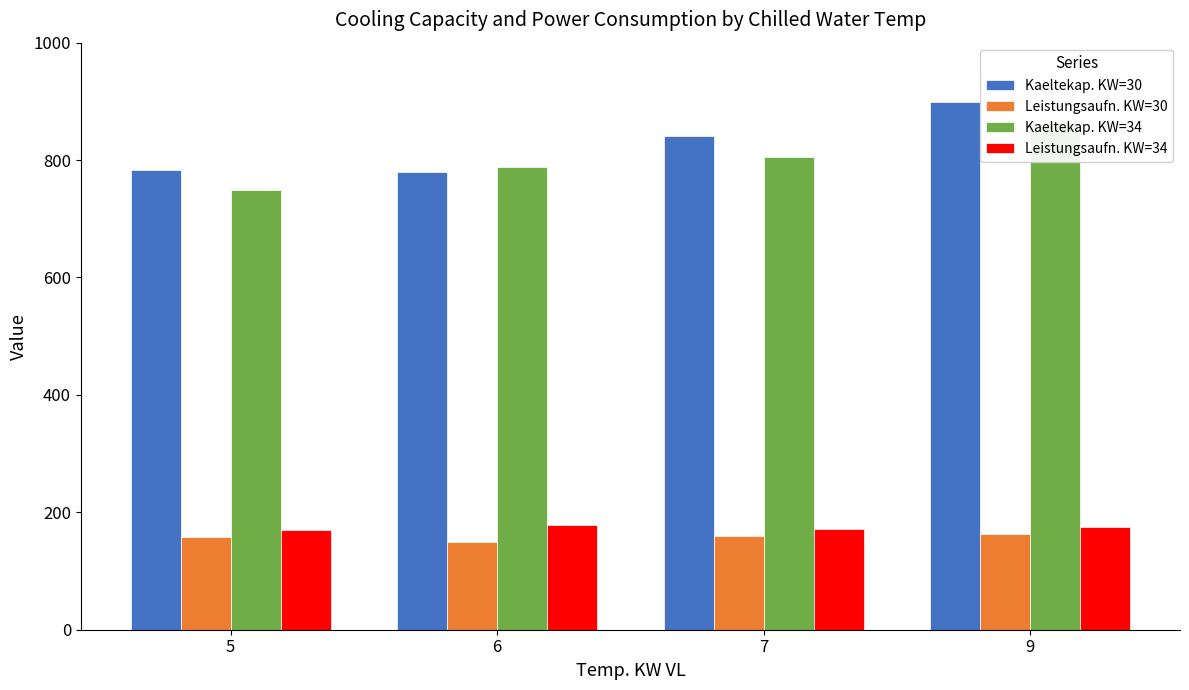

Are the bars horizontal?

No